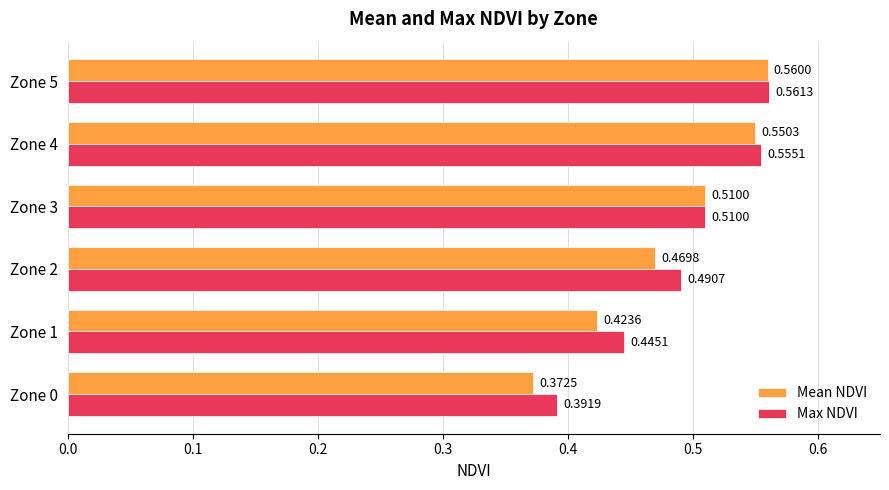

Between Zone 2 and Zone 3, which series saw the biggest shift?

Mean NDVI